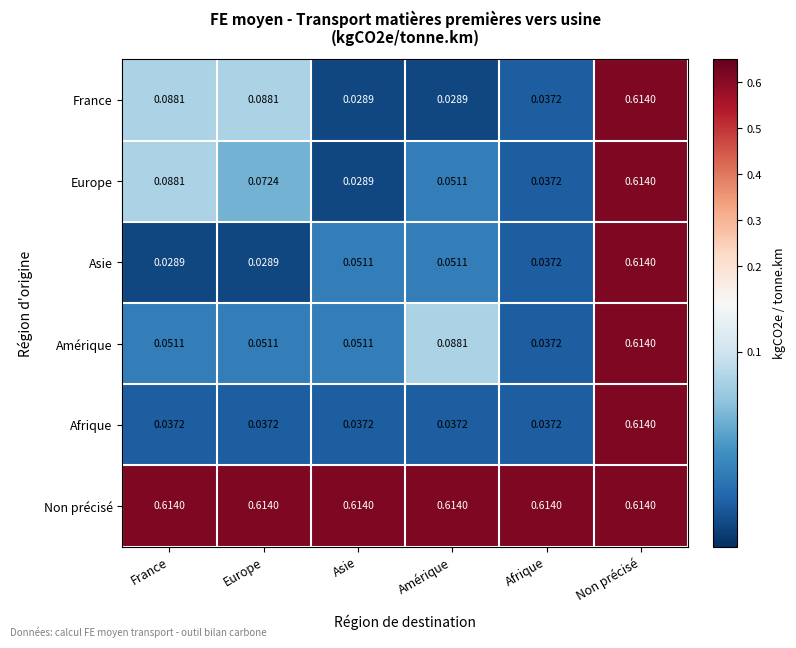

At which category is the sum across all series the highest?

Non précisé